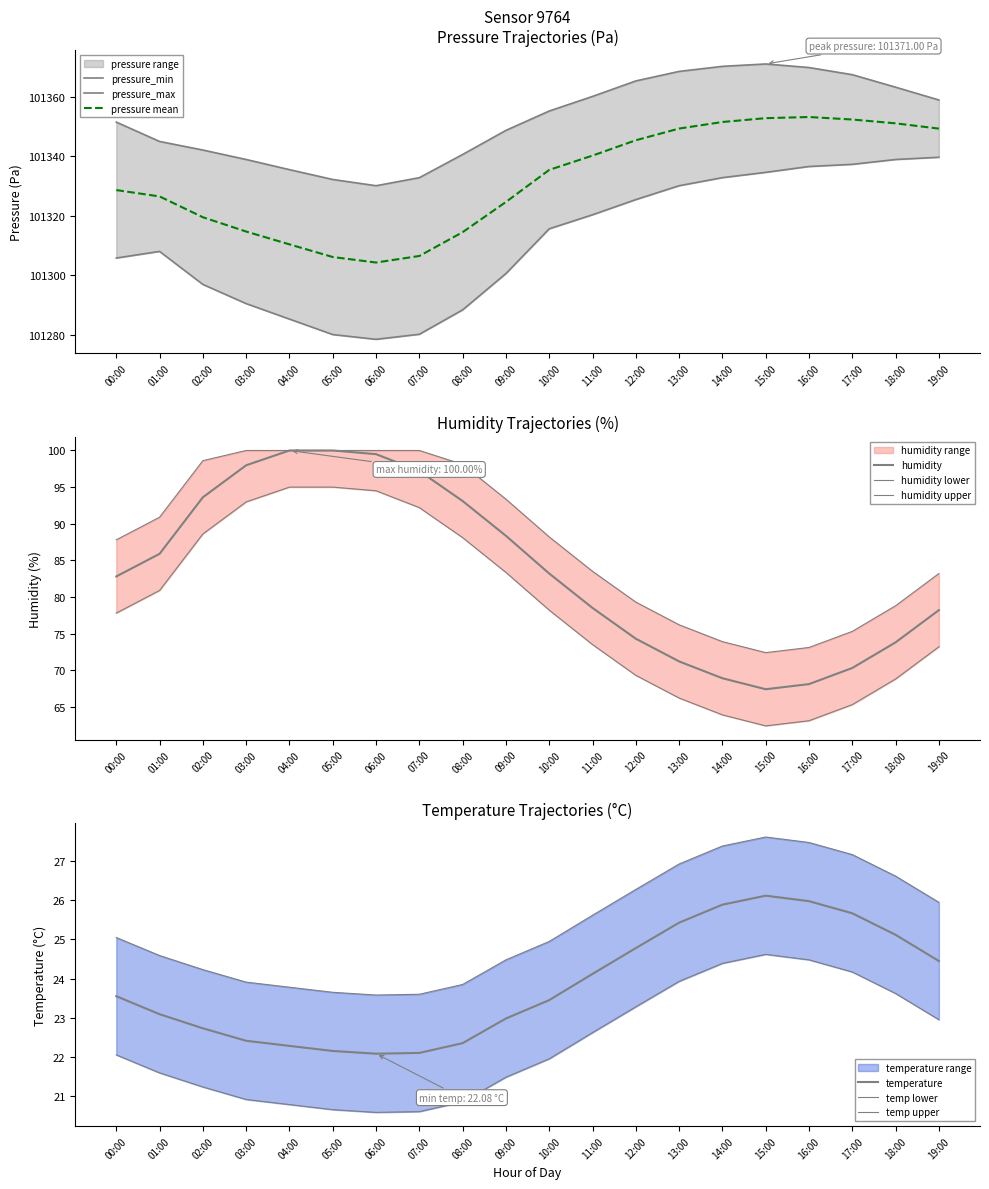

Is it true that pressure mean equals 145301.8 at 06:00?

False